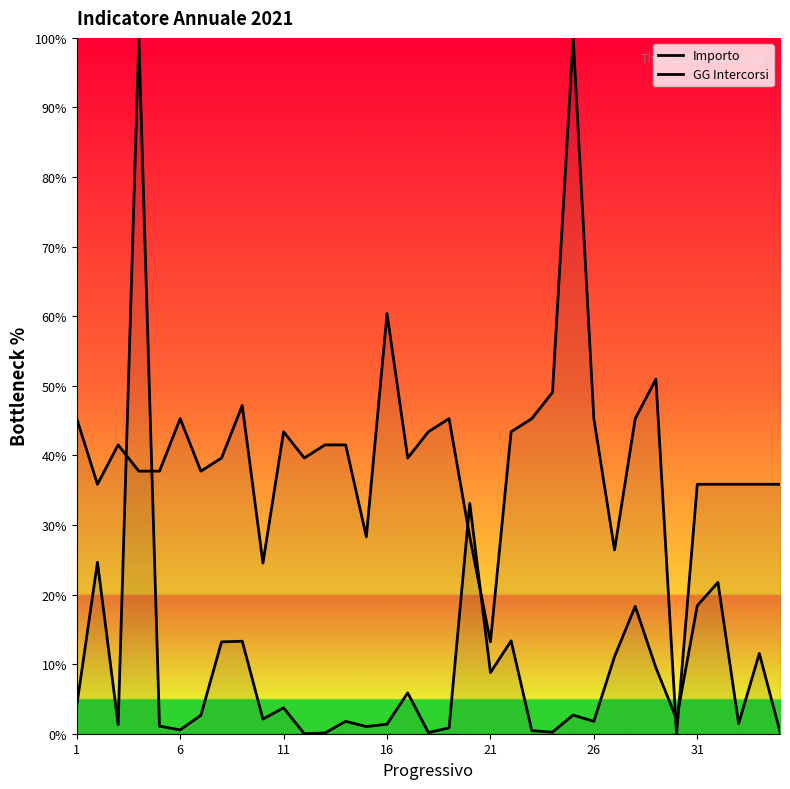

In Importo, how many points are lower than both neighbors (excluding endpoints)?

11